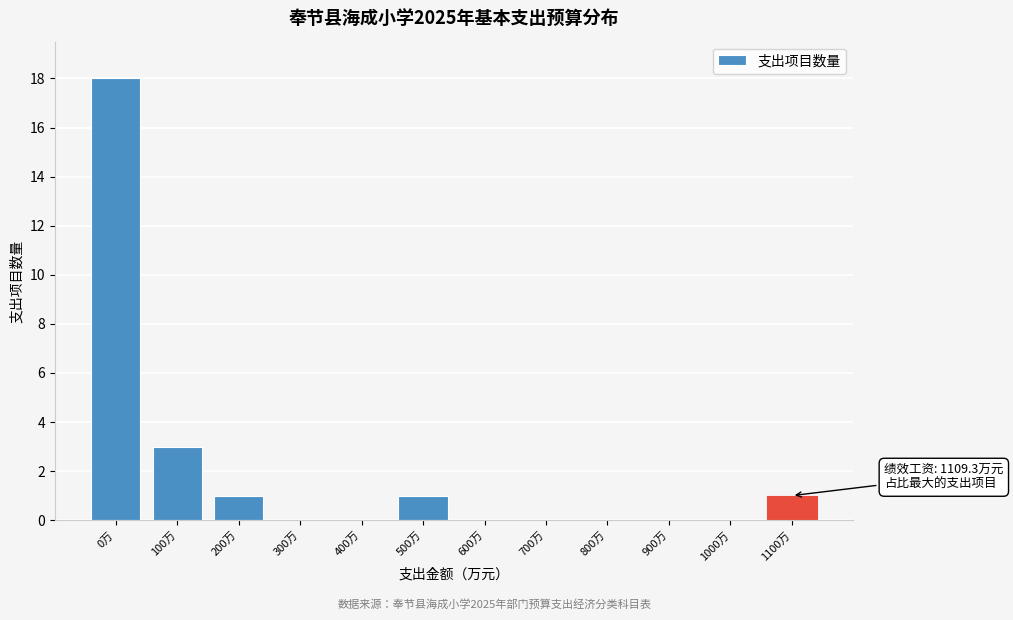

Reading right to left, list all the values displayed in this chart.

1100万=1	1000万=0	900万=0	800万=0	700万=0	600万=0	500万=1	400万=0	300万=0	200万=1	100万=3	0万=18